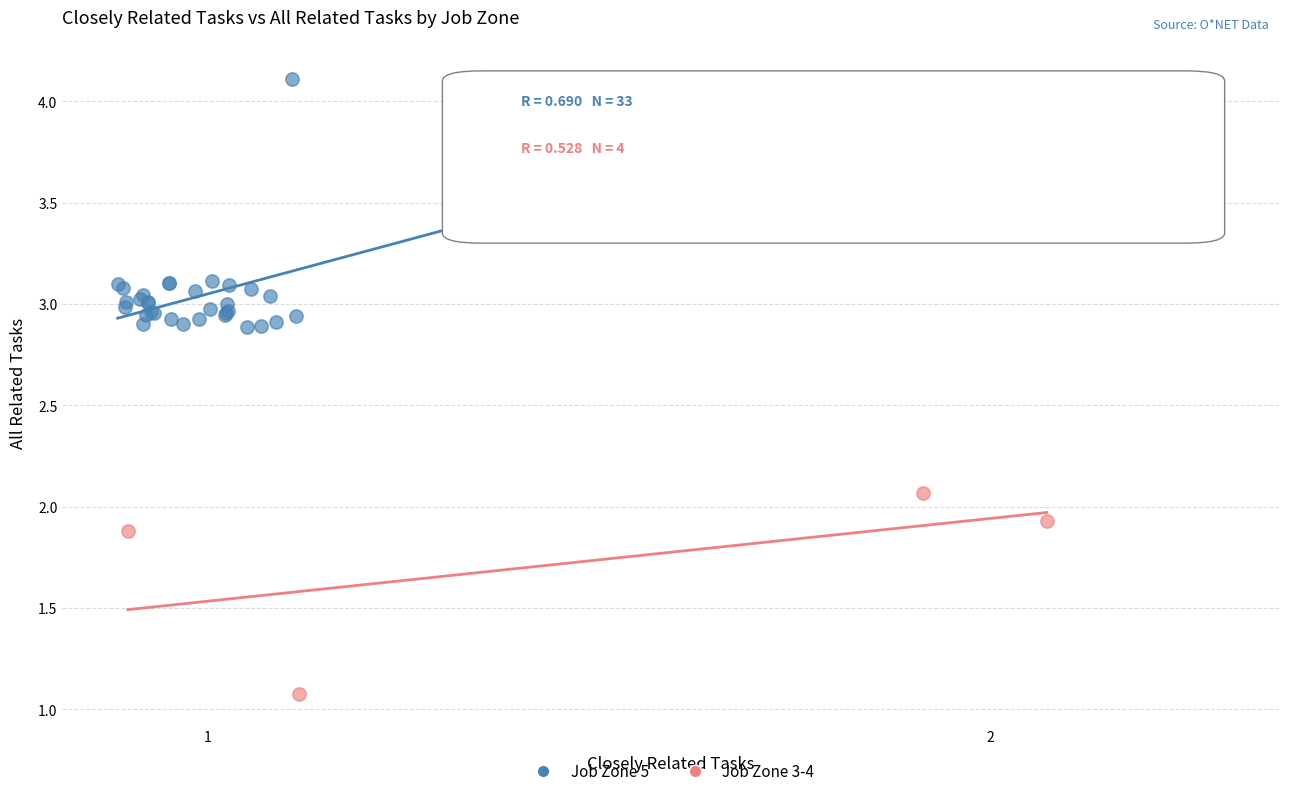

Which series has the widest spread of Y values?

Job Zone 5